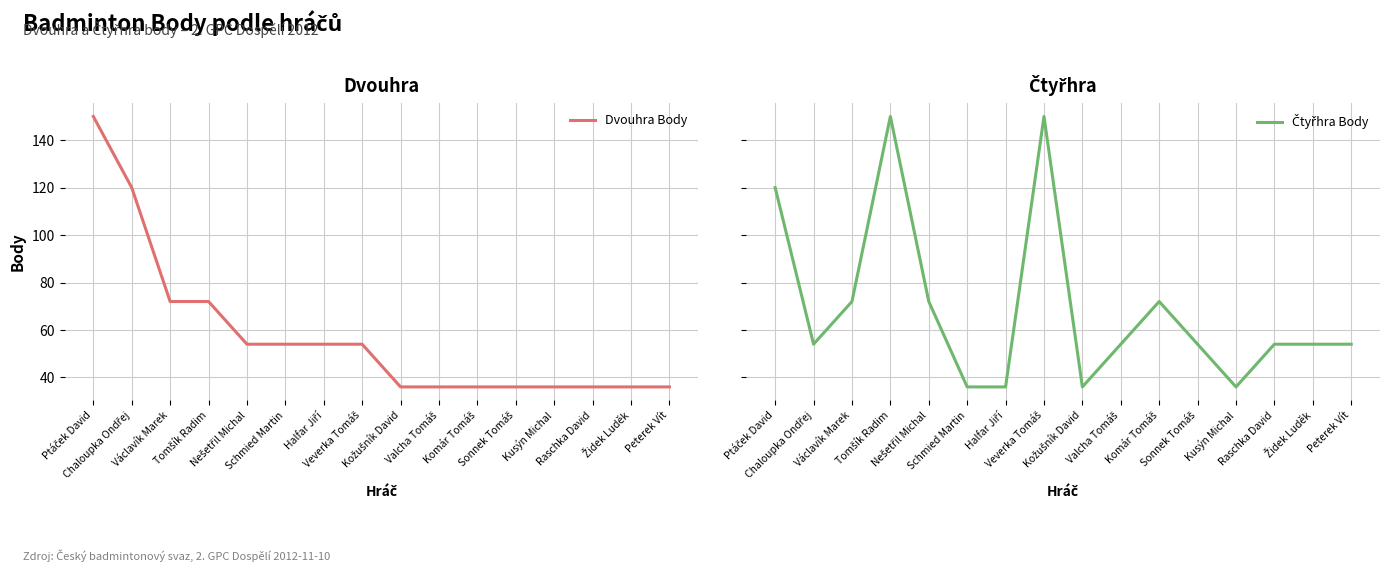

Reading left to right, list all the values displayed in this chart.

Dvouhra Body: Ptáček David=150	Chaloupka Ondřej=120	Václavík Marek=72	Tomšík Radim=72	Nešetřil Michal=54	Schmied Martin=54	Halfar Jiří=54	Veverka Tomáš=54	Kožušník David=36	Valcha Tomáš=36	Komár Tomáš=36	Sonnek Tomáš=36	Kusýn Michal=36	Raschka David=36	Židek Luděk=36	Peterek Vít=36
Čtyřhra Body: Ptáček David=120	Chaloupka Ondřej=54	Václavík Marek=72	Tomšík Radim=150	Nešetřil Michal=72	Schmied Martin=36	Halfar Jiří=36	Veverka Tomáš=150	Kožušník David=36	Valcha Tomáš=54	Komár Tomáš=72	Sonnek Tomáš=54	Kusýn Michal=36	Raschka David=54	Židek Luděk=54	Peterek Vít=54